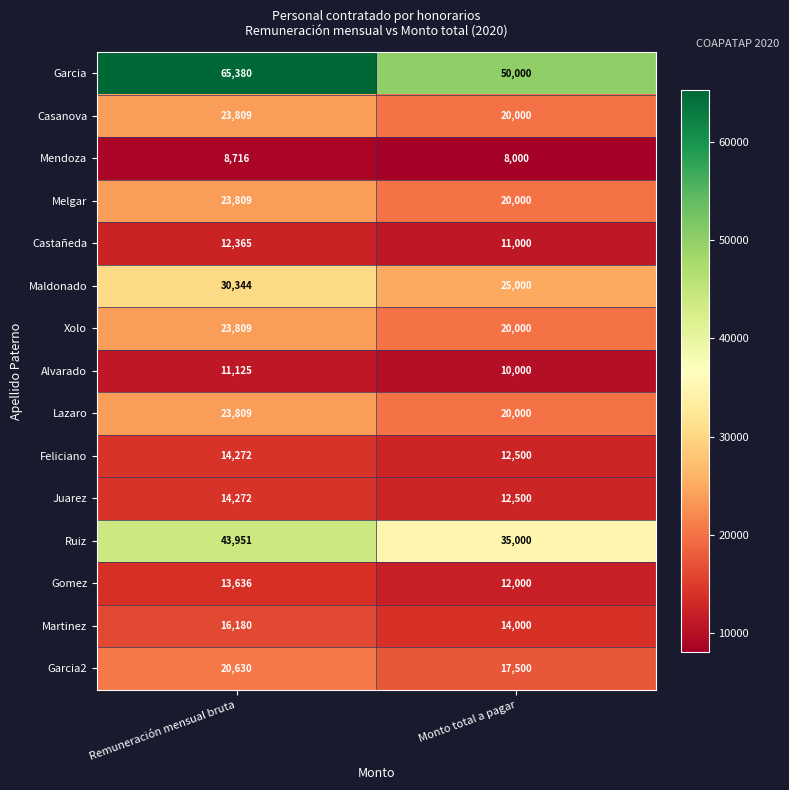

What is the maximum value shown in the chart?

65380